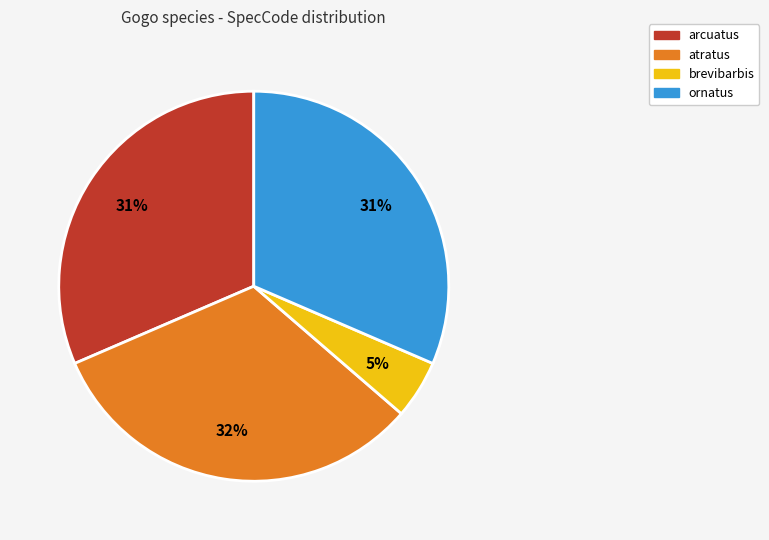

Which has a higher value, brevibarbis or ornatus?

ornatus